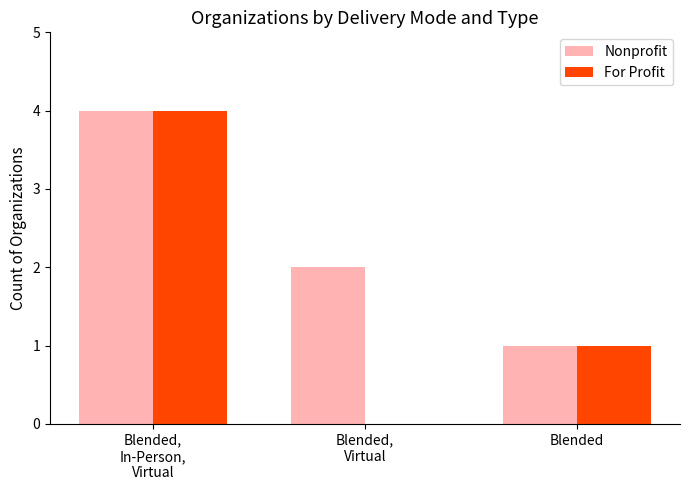

What is the maximum value for For Profit?

4